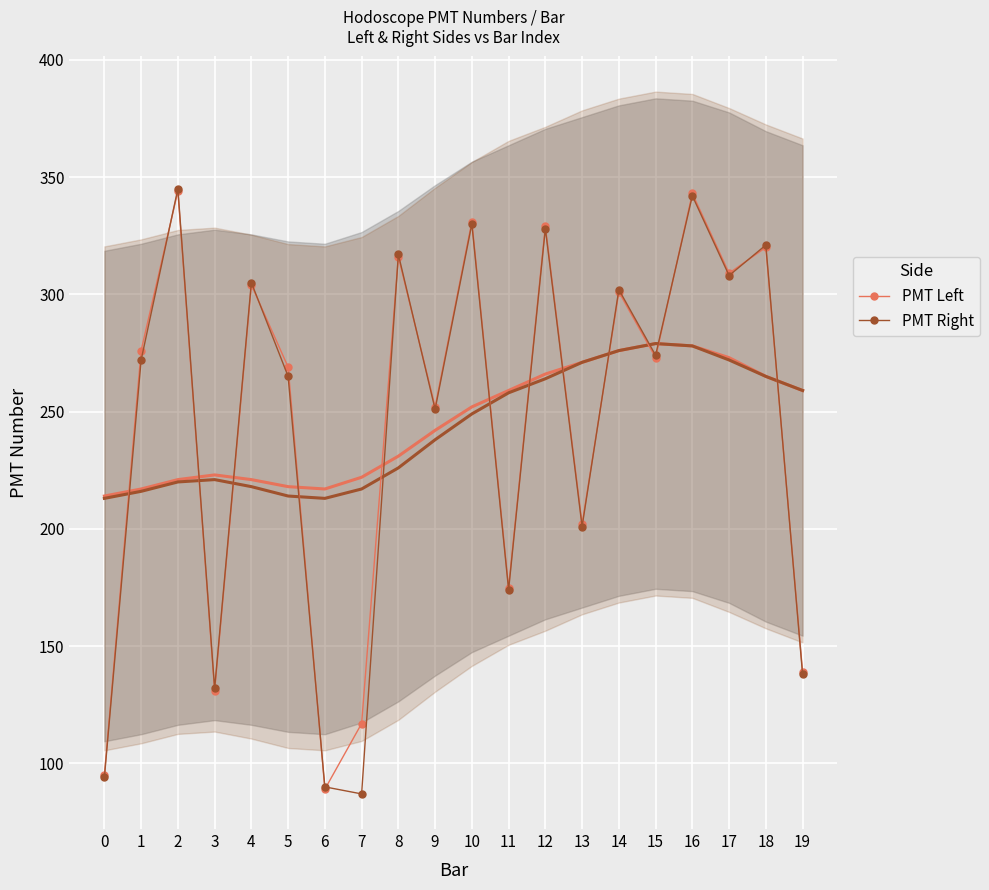

What is the average value of the PMT Right series?

244